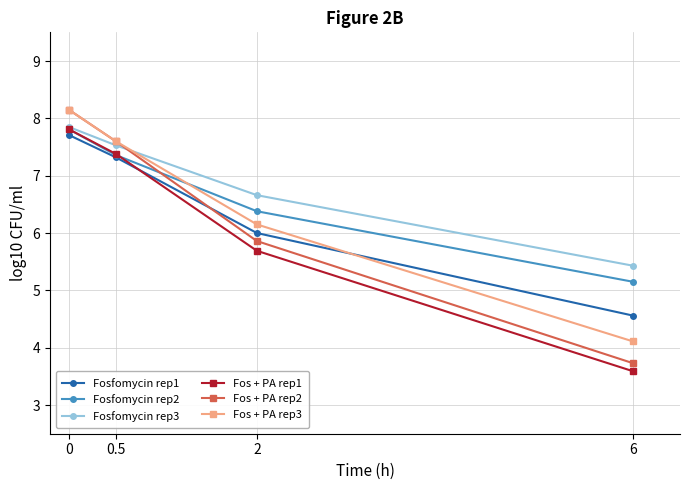

Rank the categories by Fos + PA rep2 value from highest to lowest.

0, 0.5, 2, 6